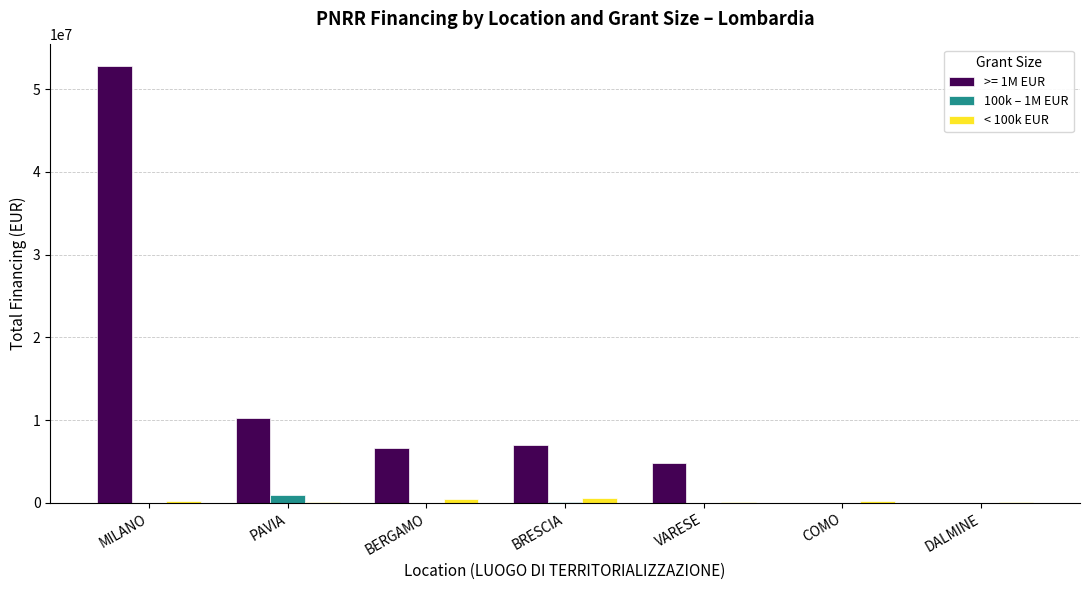

Which series has the largest total across all categories?

>= 1M EUR